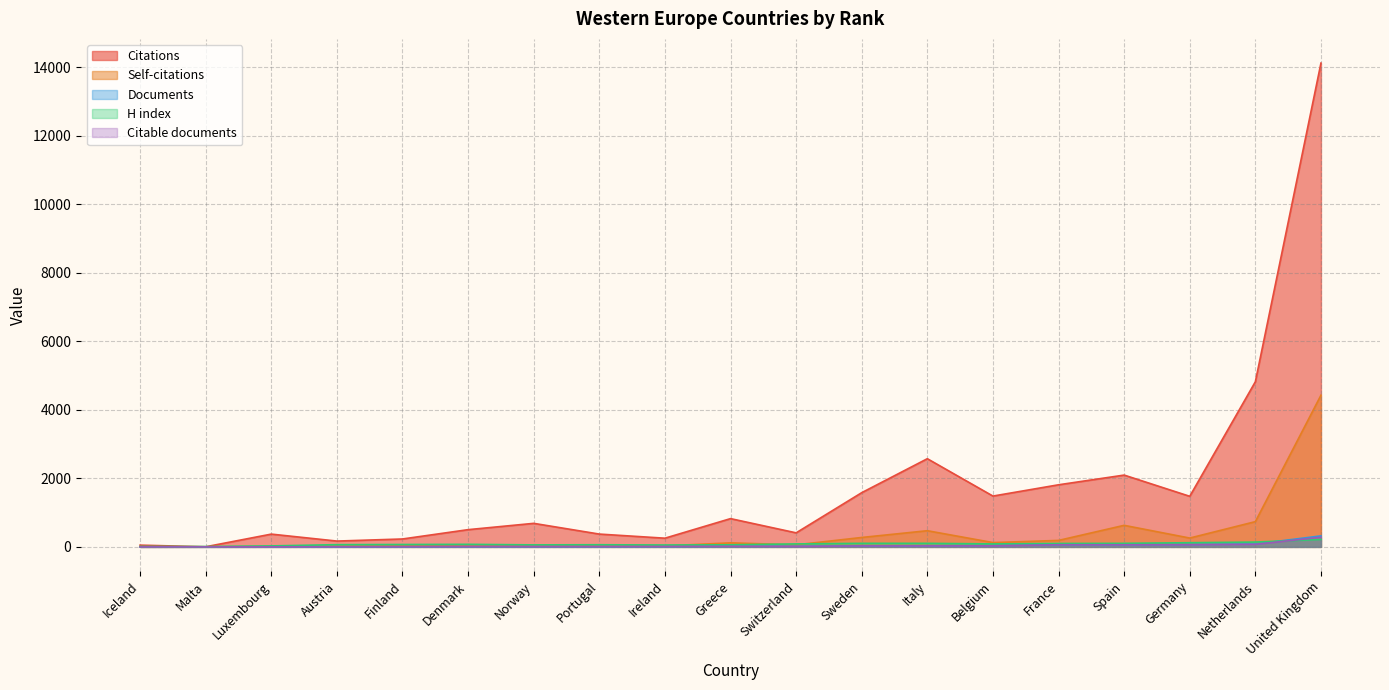

How many data points in Citations are less than 687?

9